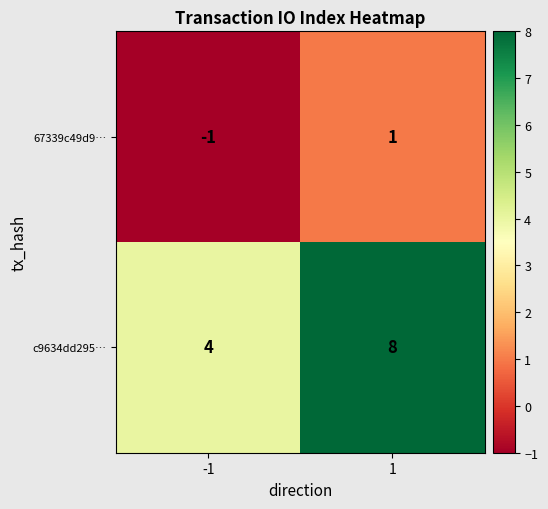

Count the number of categories in the chart.

2